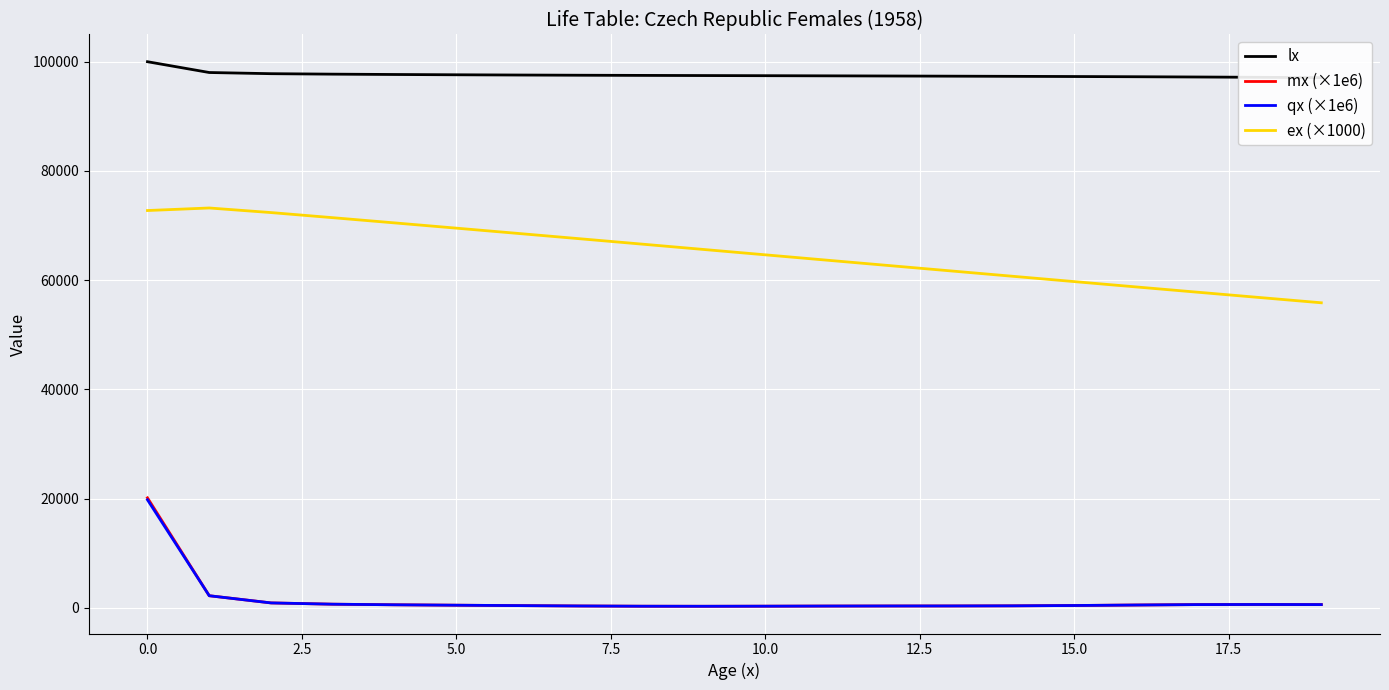

What is the sum of all qx (×1e6) values?

29934.5